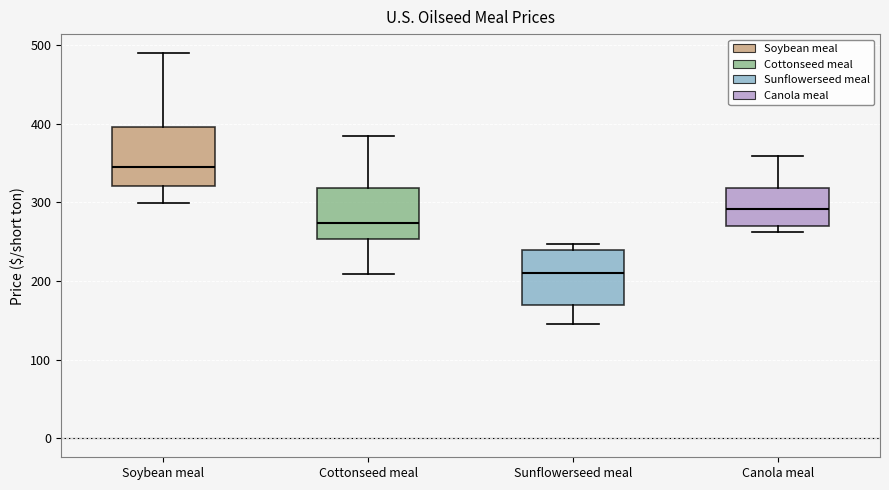

Which box has the lowest median line?

Sunflowerseed meal